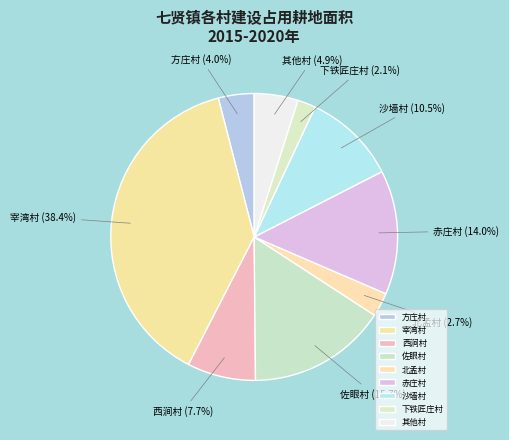

Rank the categories by value from lowest to highest.

下铁匠庄村, 北孟村, 方庄村, 其他村, 西涧村, 沙墙村, 赤庄村, 佐眼村, 宰湾村